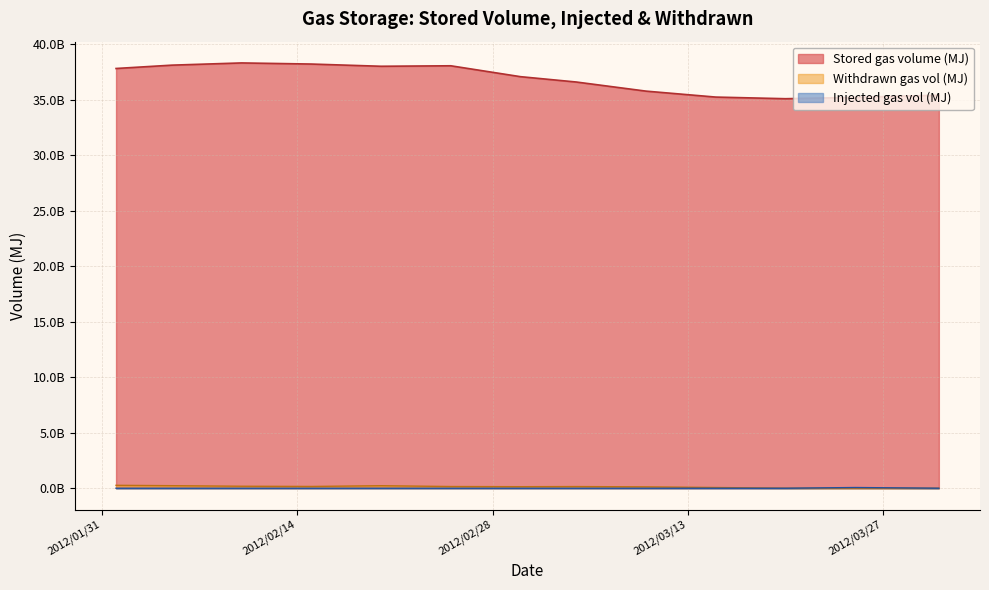

Is the value of Stored gas volume (MJ) at 2012/03/25 greater than the value of Withdrawn gas vol (MJ) at 2012/02/10?

Yes